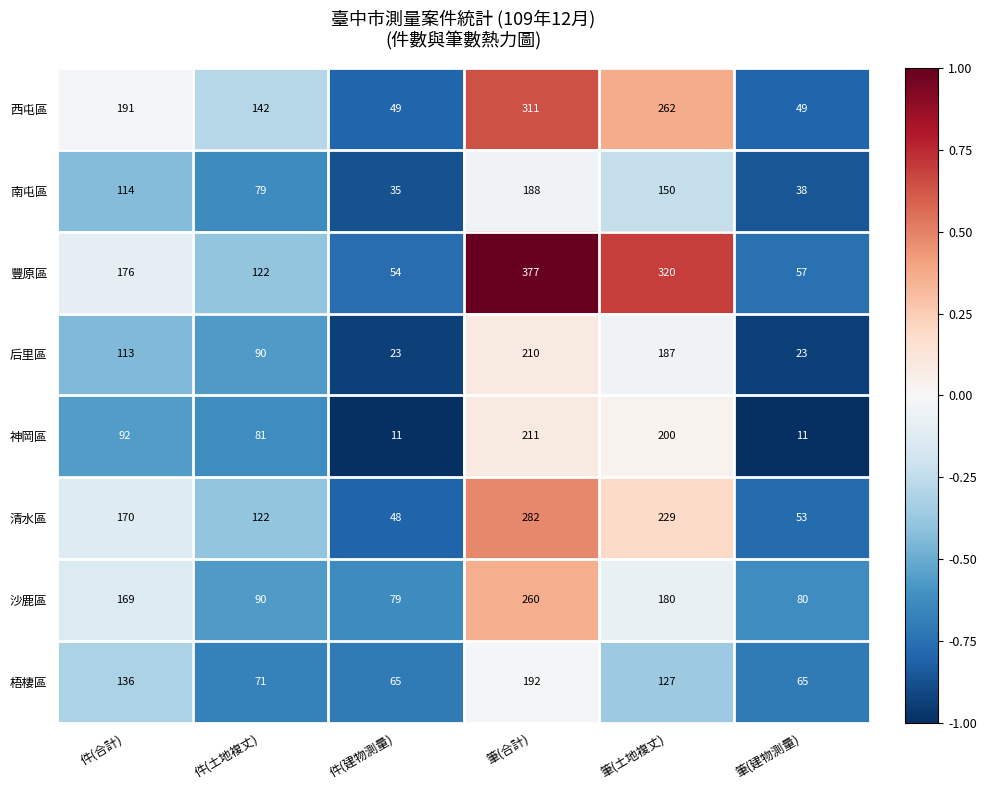

At which label does 豐原區 reach its peak?

筆(合計)